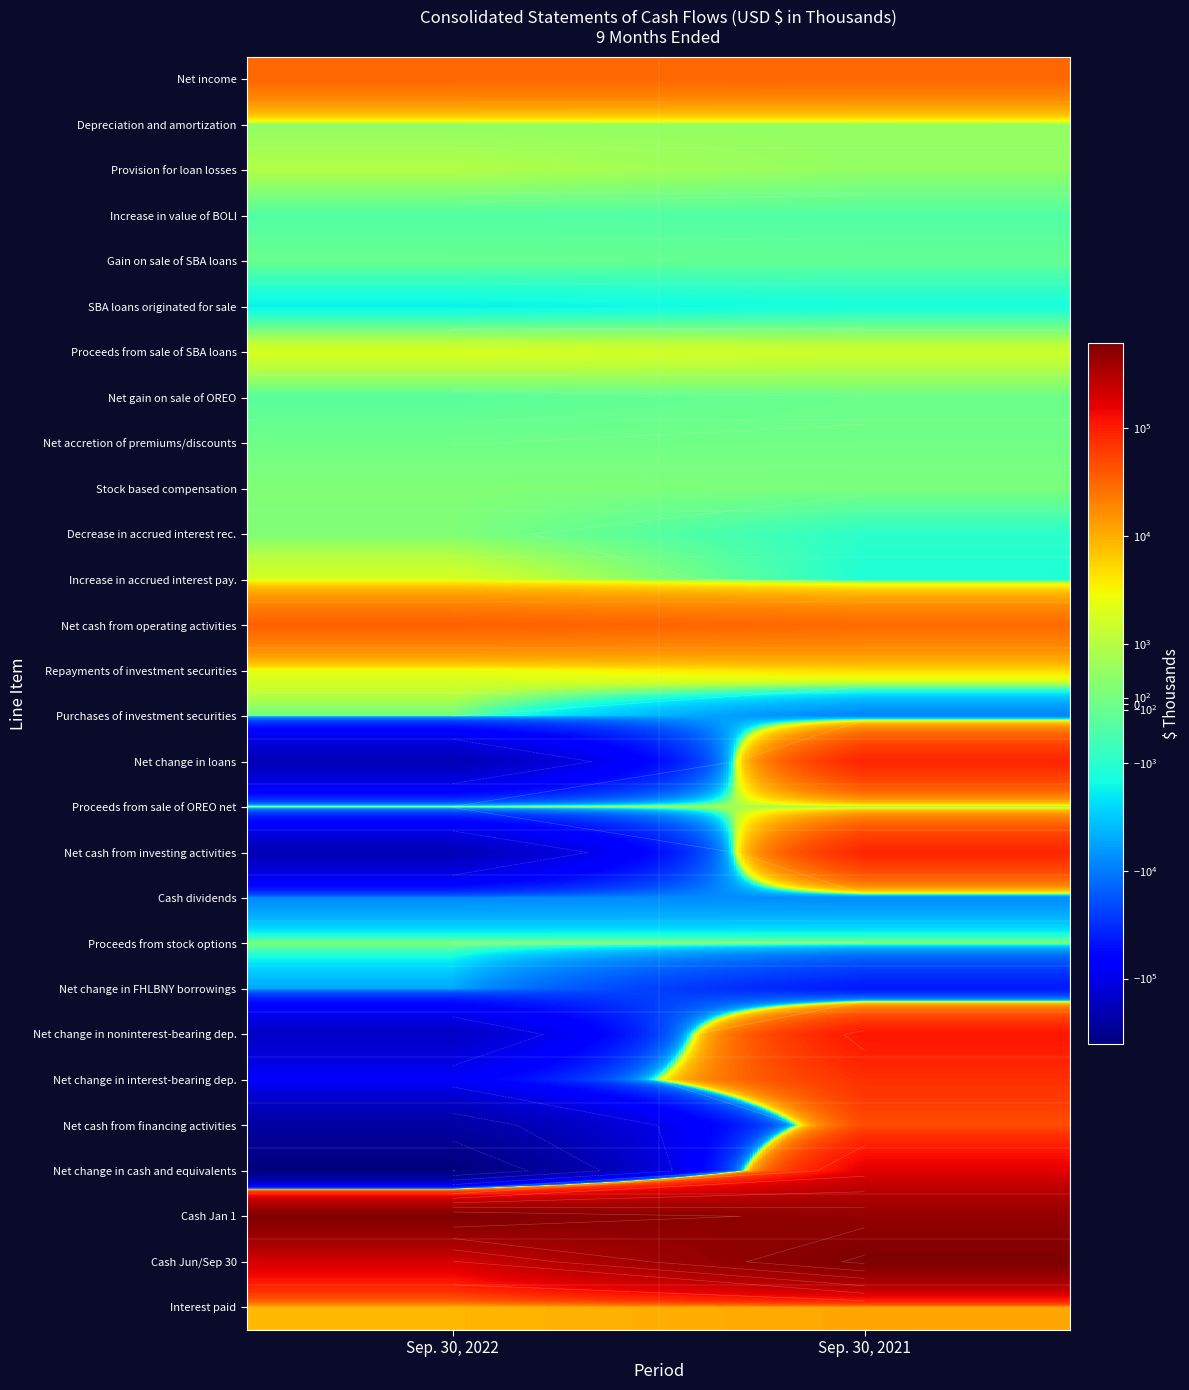

The Net change in loans series shows -196324 at Sep. 30, 2022. True or false?

True